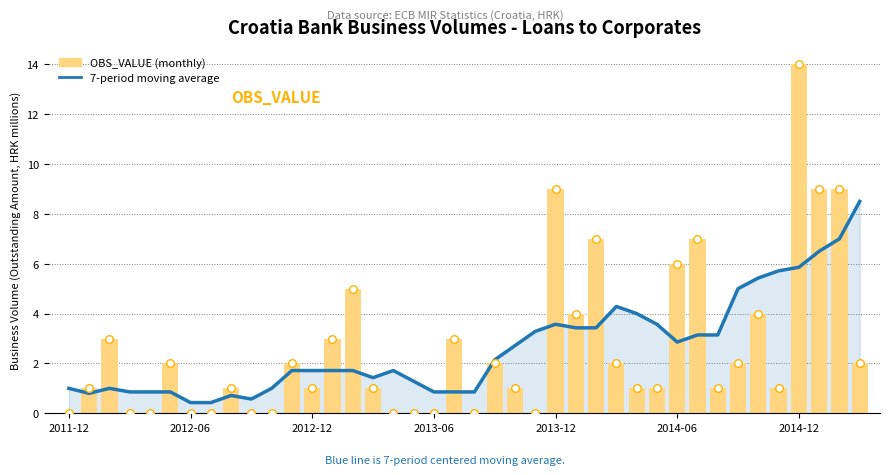

Which series reaches the maximum Y coordinate?

OBS_VALUE